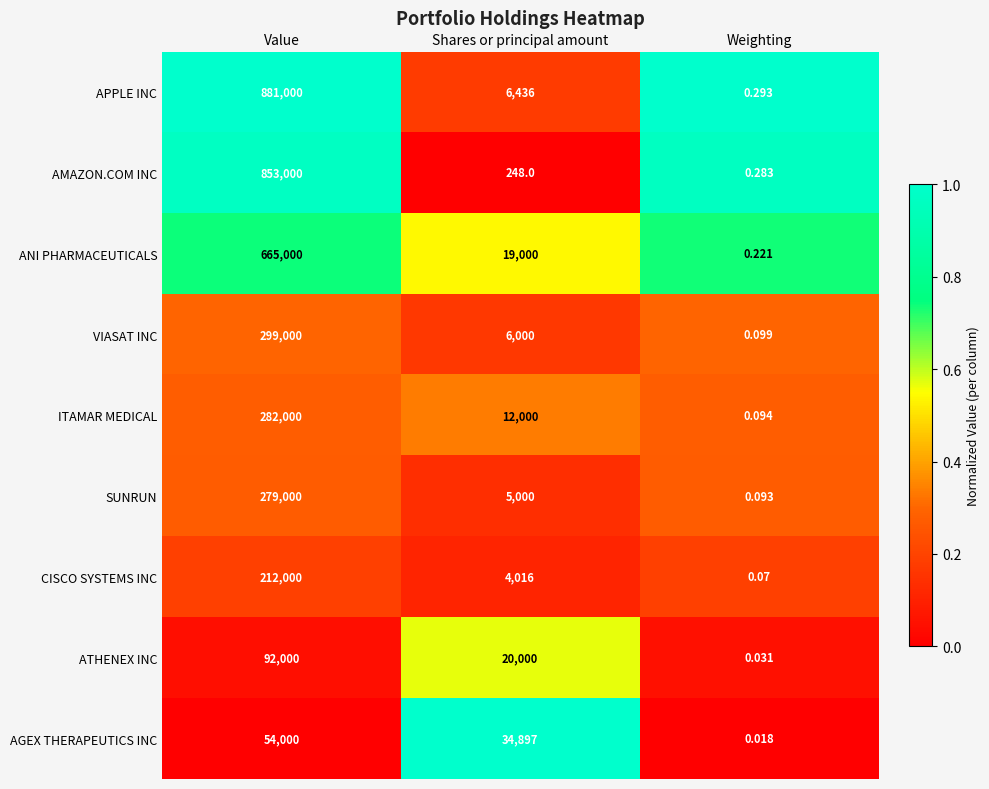

Where does the SUNRUN series first go above 5000?

Value